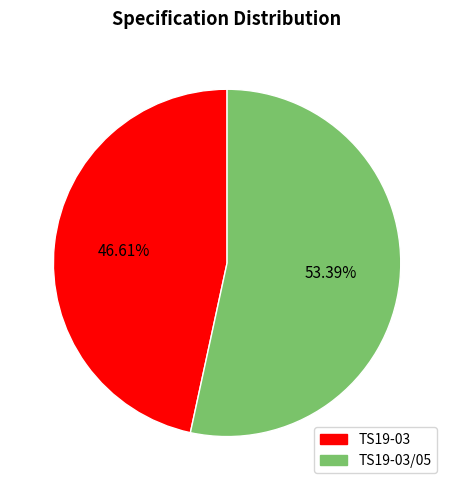

Does any single category account for the majority?

Yes